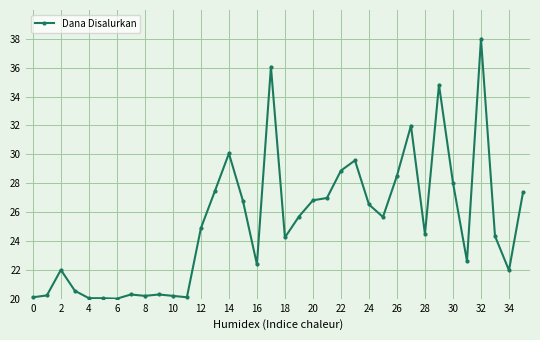

True or false: there are more than 1 points higher than both neighbors.

True